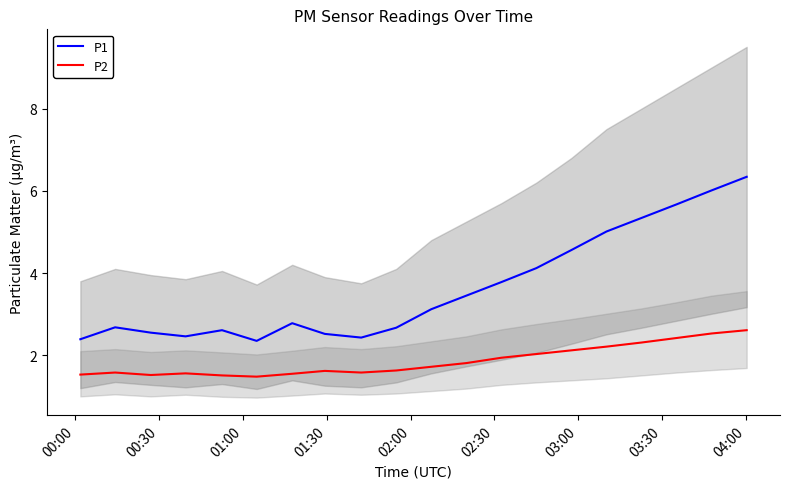

What is the minimum value for P1?

2.4